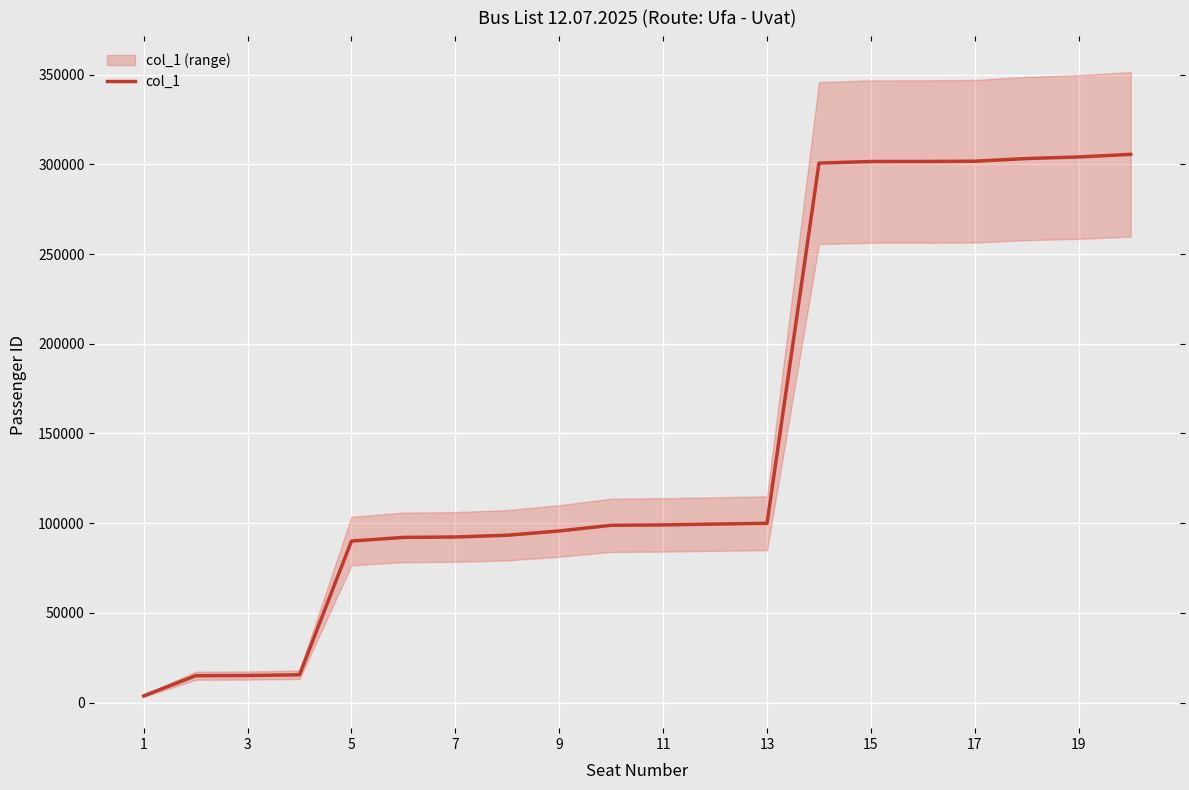

The value of col_1 at 5 is 90068. True or false?

True